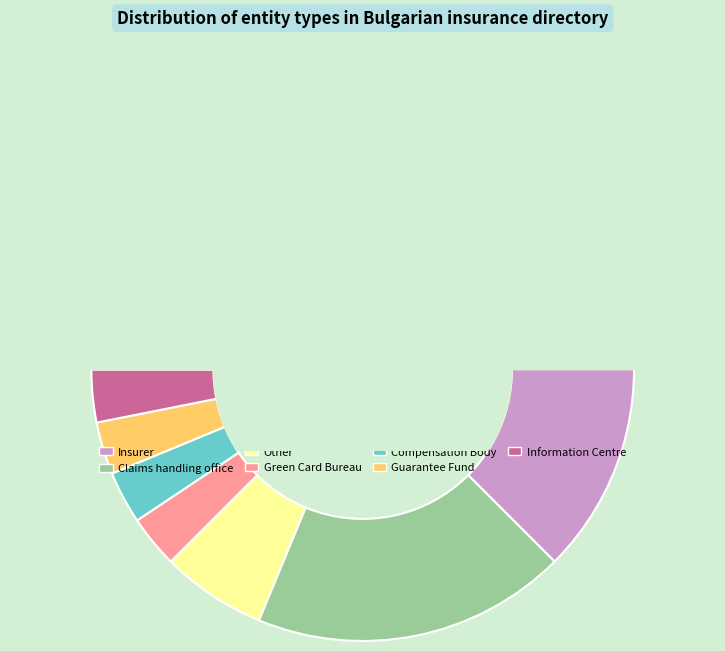

To the nearest percent, what is the average slice percentage?

14%